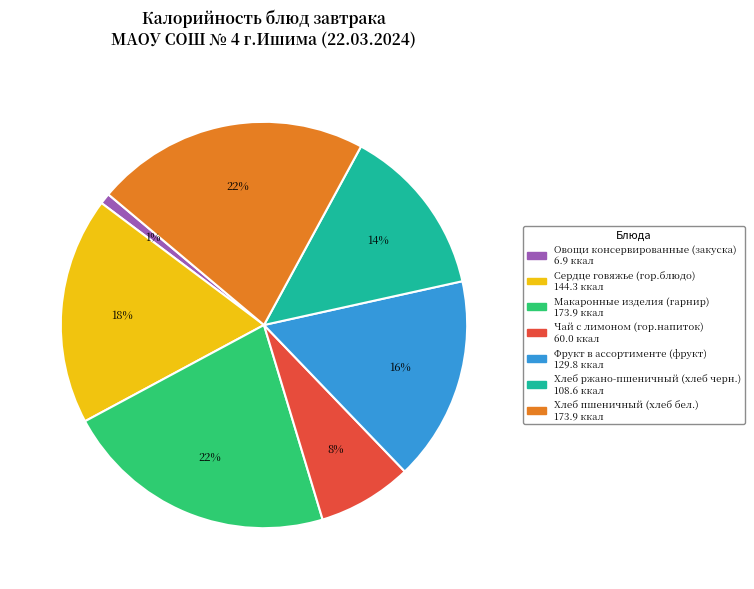

Do Хлеб ржано-пшеничный (хлеб черн.) and Овощи консервированные (закуска) together represent more than half of the pie?

No